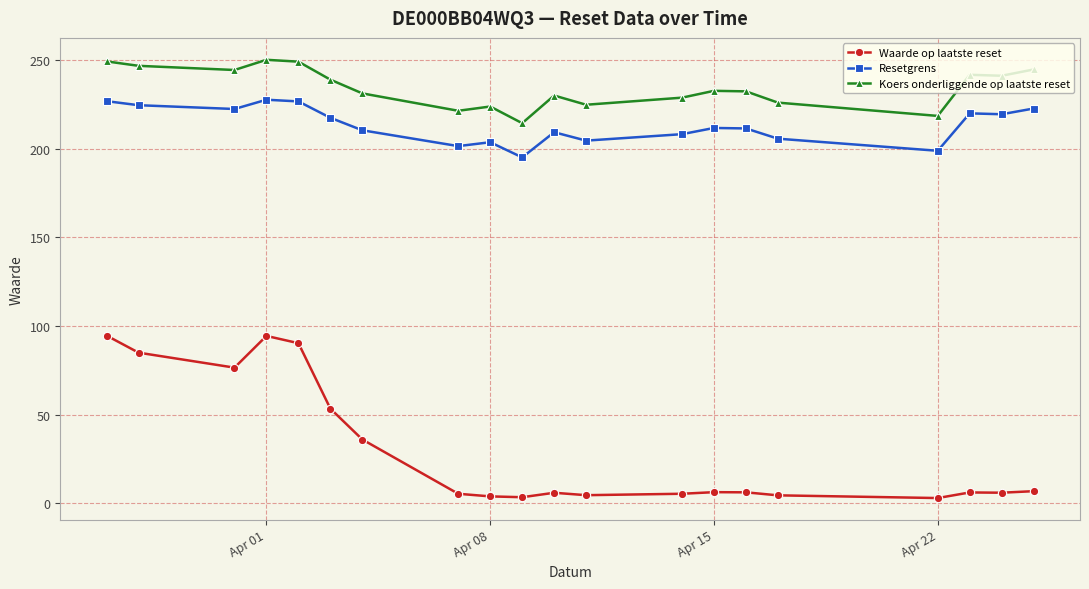

Which series has the largest range (max minus min)?

Waarde op laatste reset